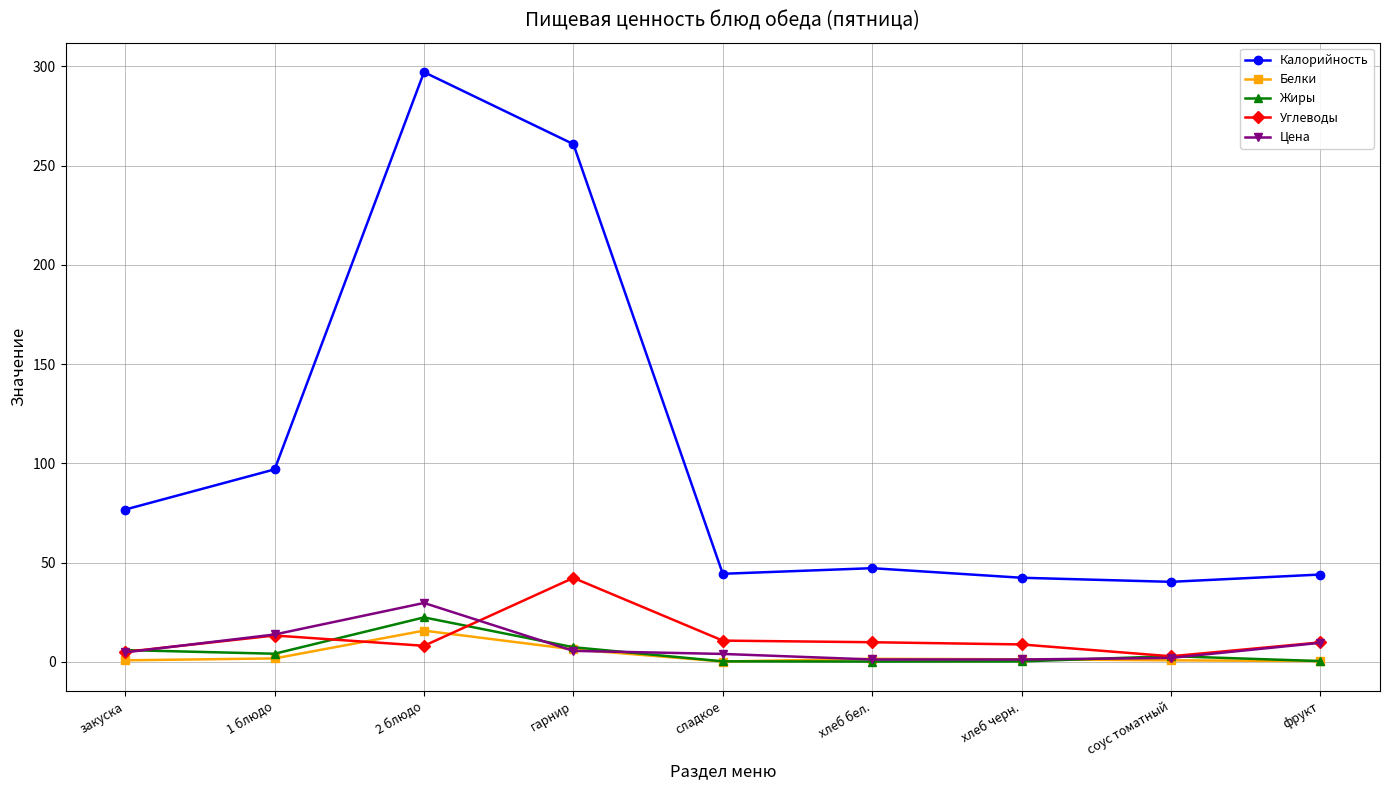

In Белки, how many points are higher than both neighbors (excluding endpoints)?

2